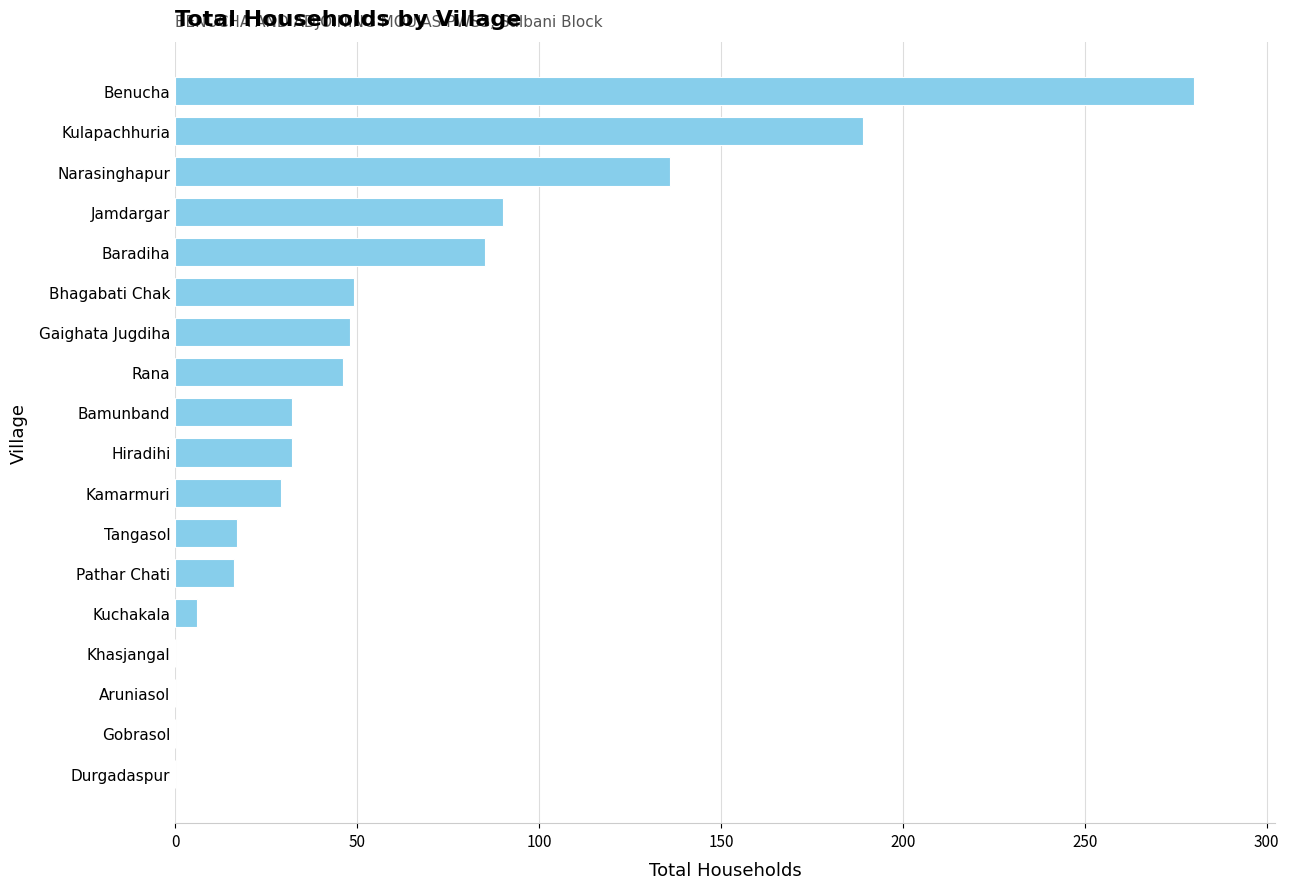

What is the greatest value displayed?

280